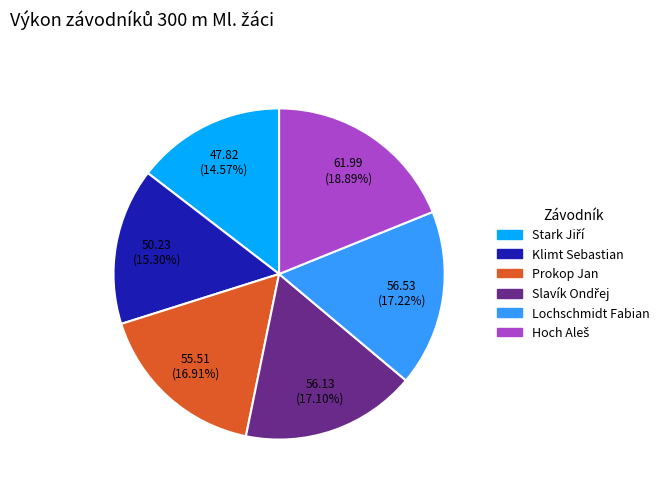

To the nearest percent, what portion does Klimt Sebastian represent?

15%